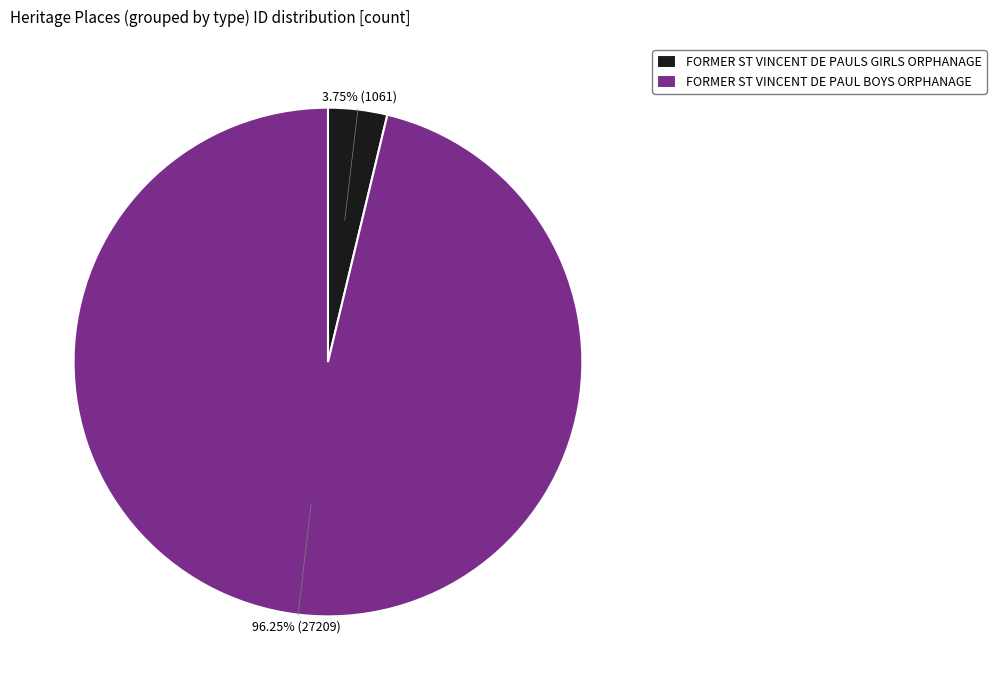

To the nearest percent, what is the difference between the largest and smallest slice percentages?

92%